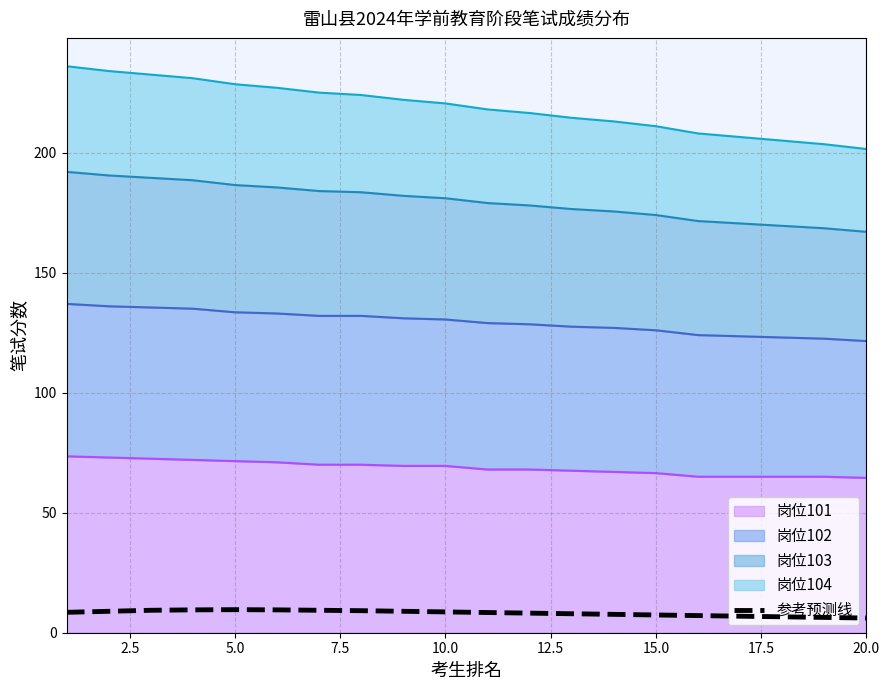

What is the difference between the maximum and minimum values?

3.5